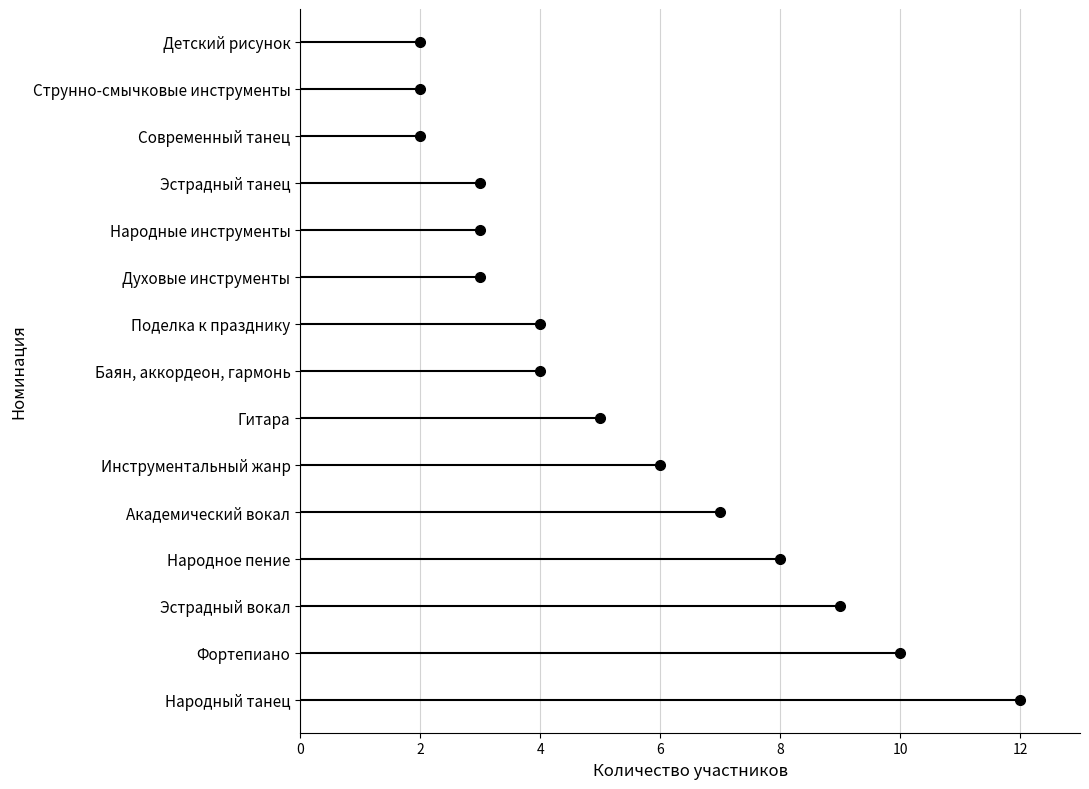

Is it true that the value at Народный танец is 6?

False